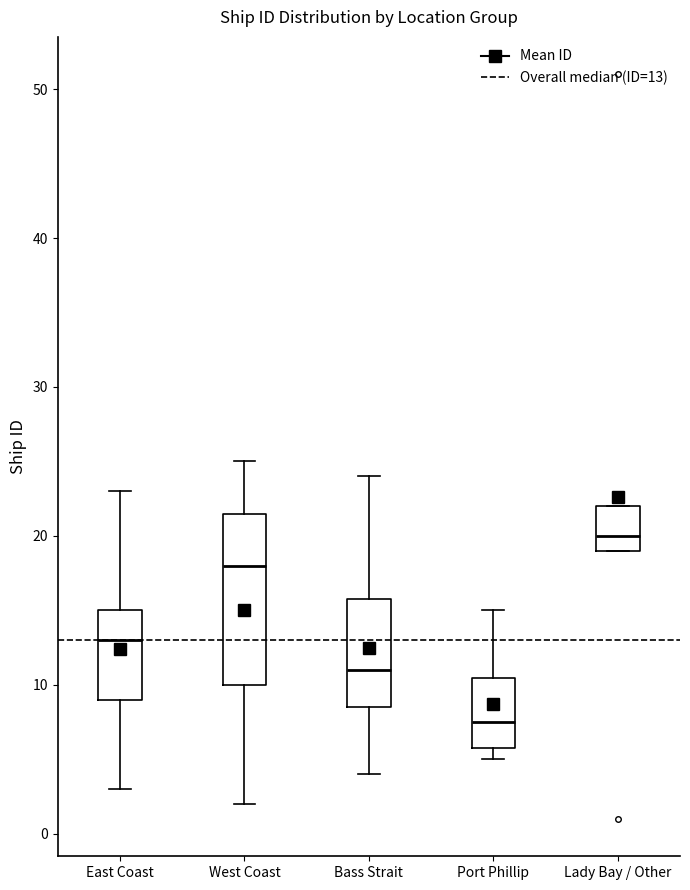

Where does the upper whisker of the box for Bass Strait end on the y-axis? The values are not printed on the chart, so give them approximately, as read against the axis.

24